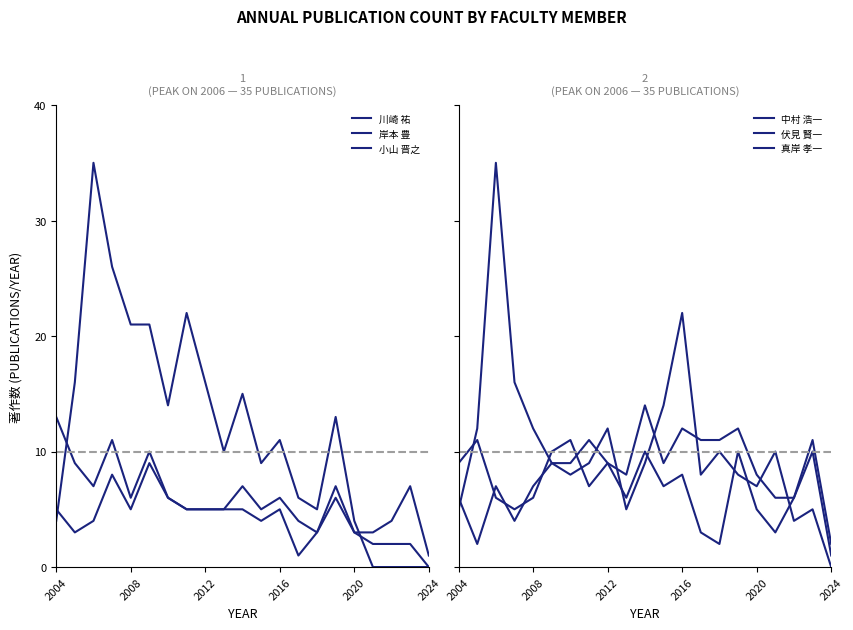

Is it true that 川崎 祐 equals 20 at 2004?

False